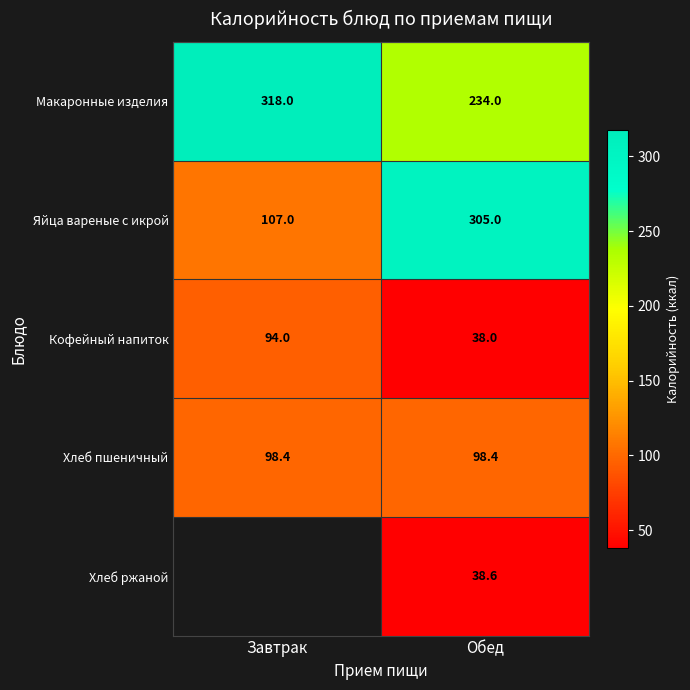

What is the lowest value of the Кофейный напиток series?

38.0